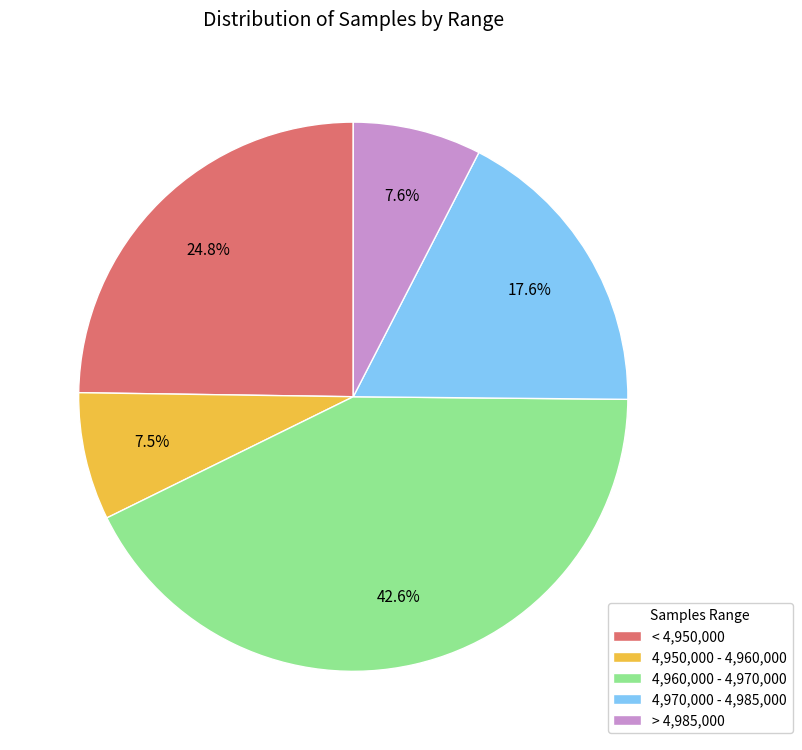

What is the ratio of the value at < 4,950,000 to the value at 4,960,000 - 4,970,000?

0.6